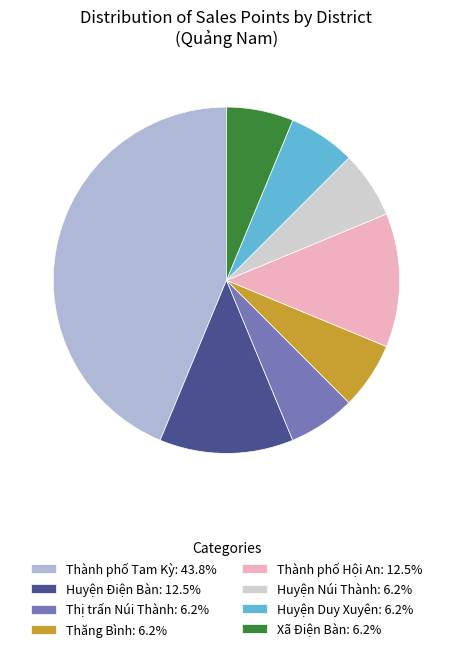

What is the ratio of the value at Xã Điện Bàn: 6.2% to the value at Huyện Điện Bàn: 12.5%?

0.5